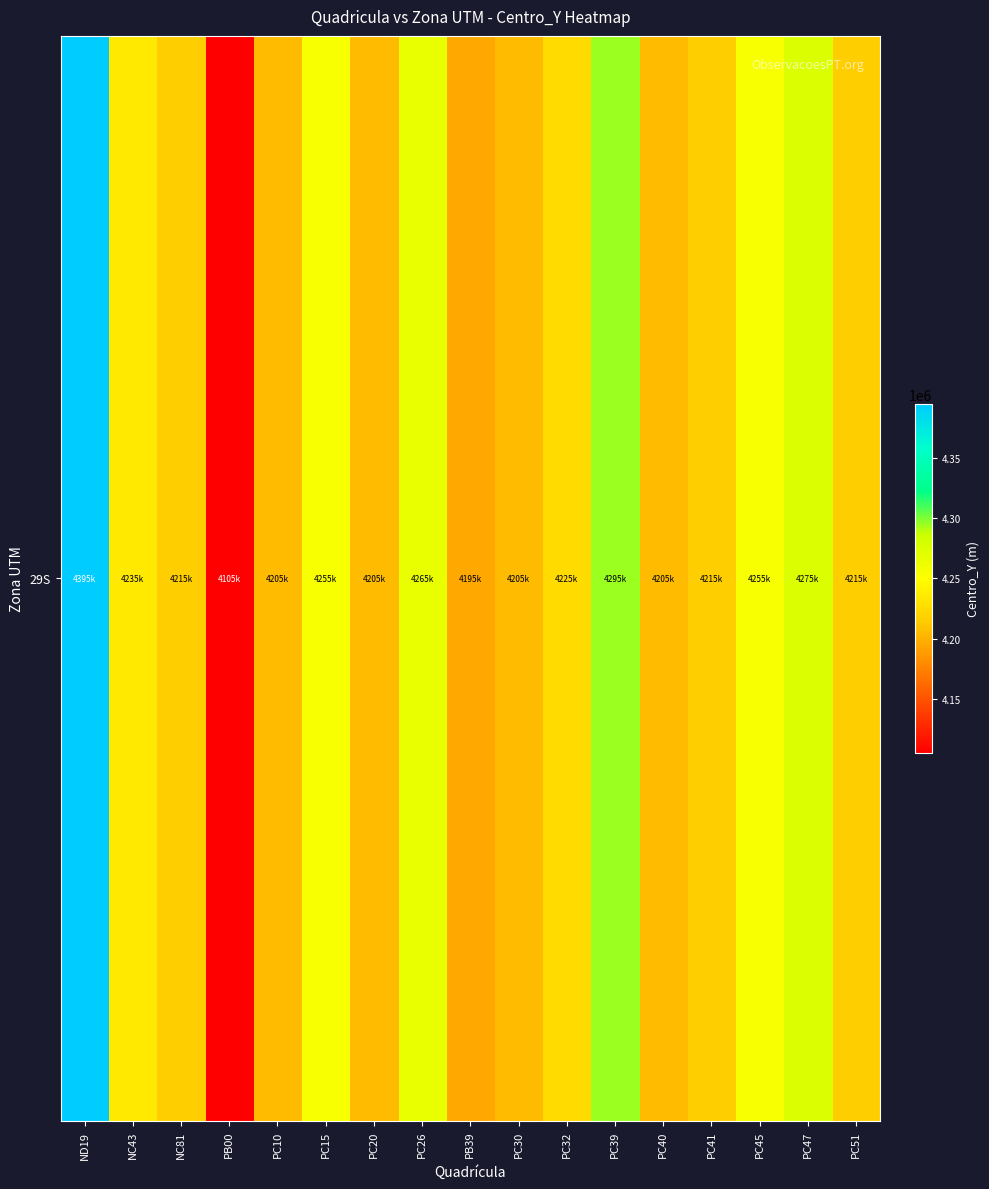

Reading right to left, extract all data points from this chart.

PC51=4215000	PC47=4275000	PC45=4255000	PC41=4215000	PC40=4205000	PC39=4295000	PC32=4225000	PC30=4205000	PB39=4195000	PC26=4265000	PC20=4205000	PC15=4255000	PC10=4205000	PB00=4105000	NC81=4215000	NC43=4235000	ND19=4395000